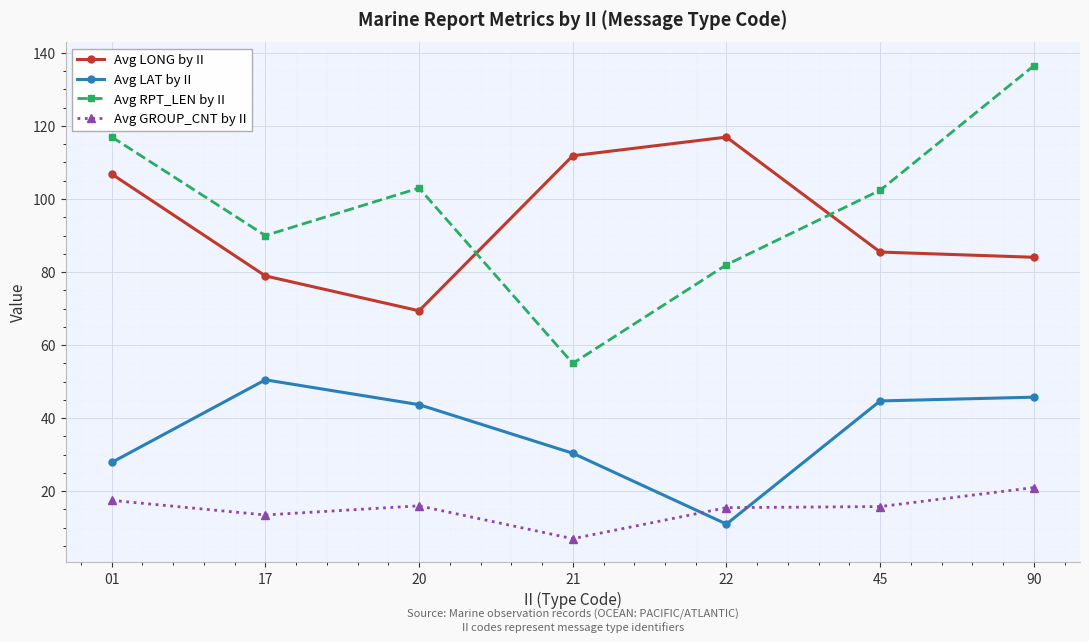

At which category does Avg RPT_LEN by II reach its first local peak?

20